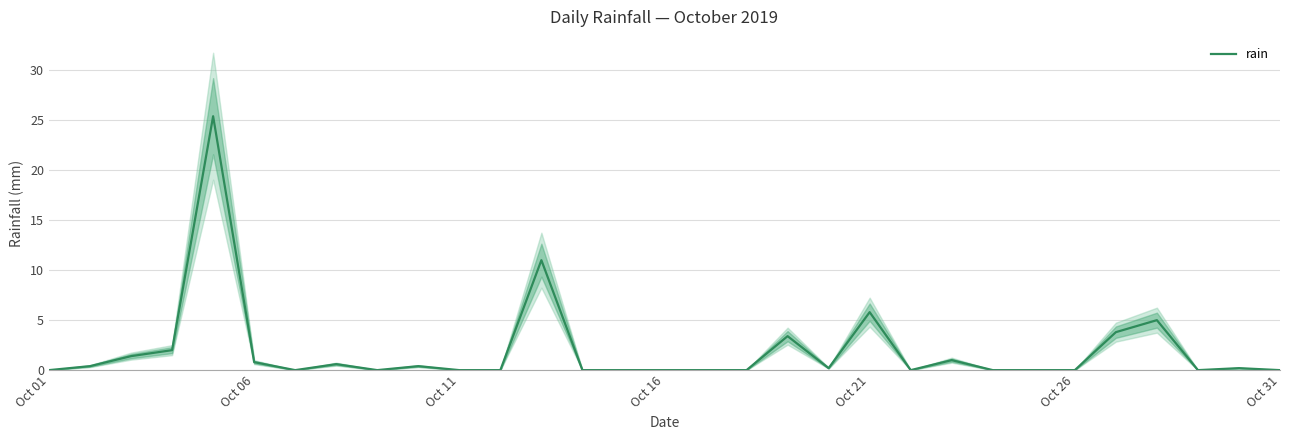

What is the maximum value for rain?

25.4